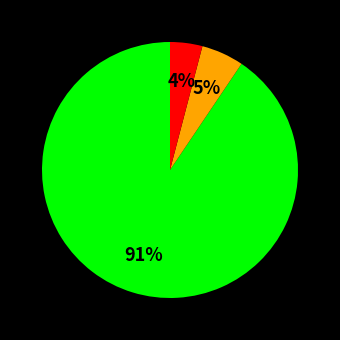

Count the number of slices in the pie.

3